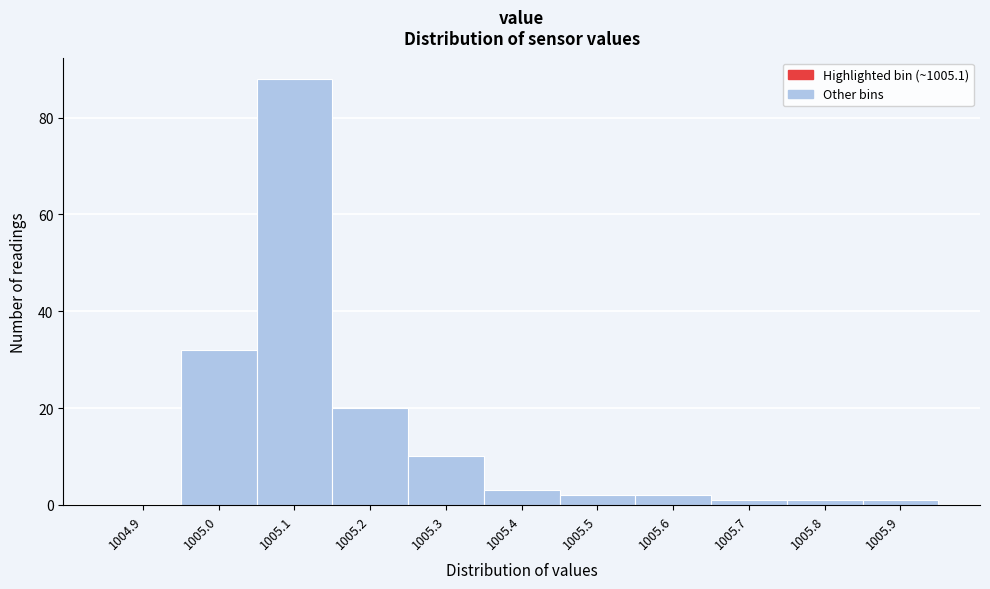

Reading left to right, list all the values displayed in this chart.

1004.9=0	1005.0=32	1005.1=88	1005.2=20	1005.3=10	1005.4=3	1005.5=2	1005.6=2	1005.7=1	1005.8=1	1005.9=1